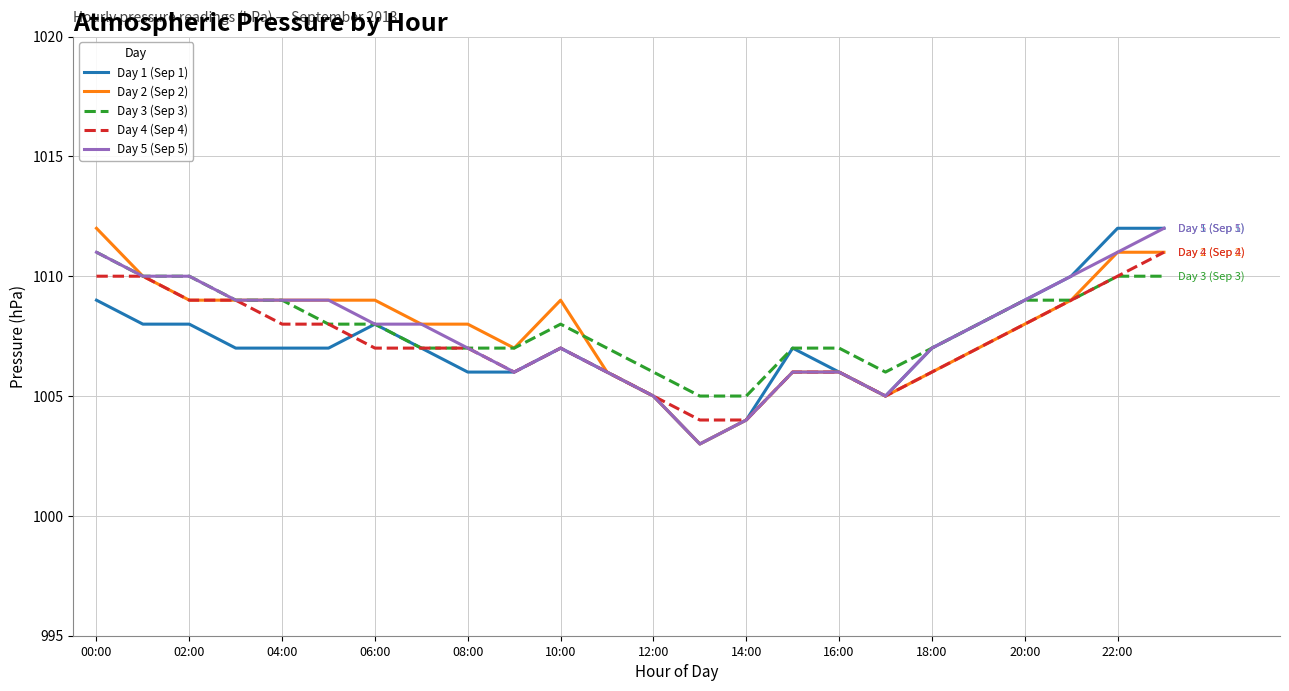

What is the maximum value shown in the chart?

1012